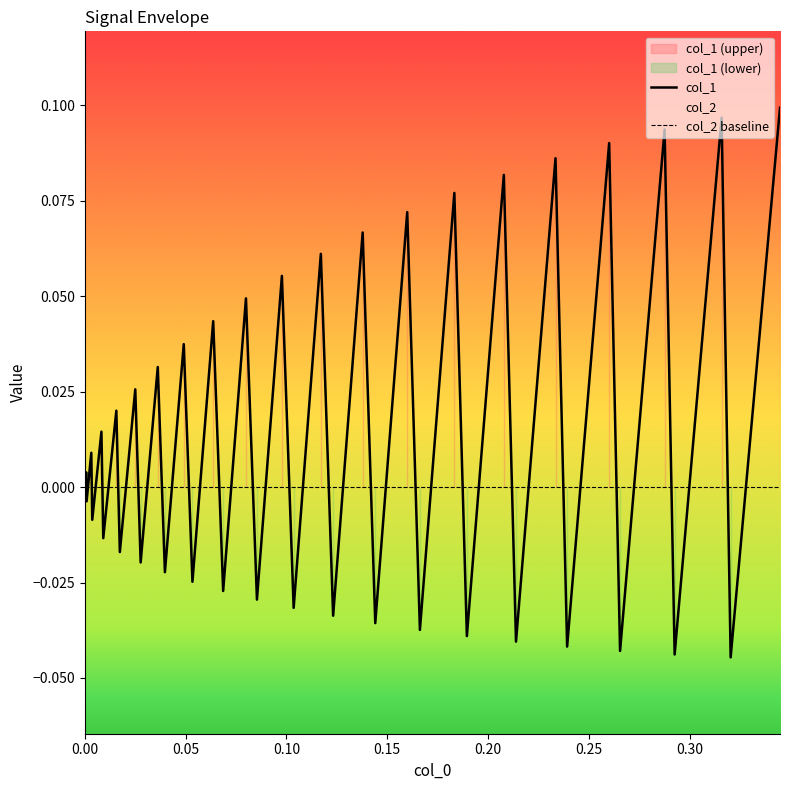

Which series ends up on top after the final intersection of col_2 baseline and col_1?

col_1